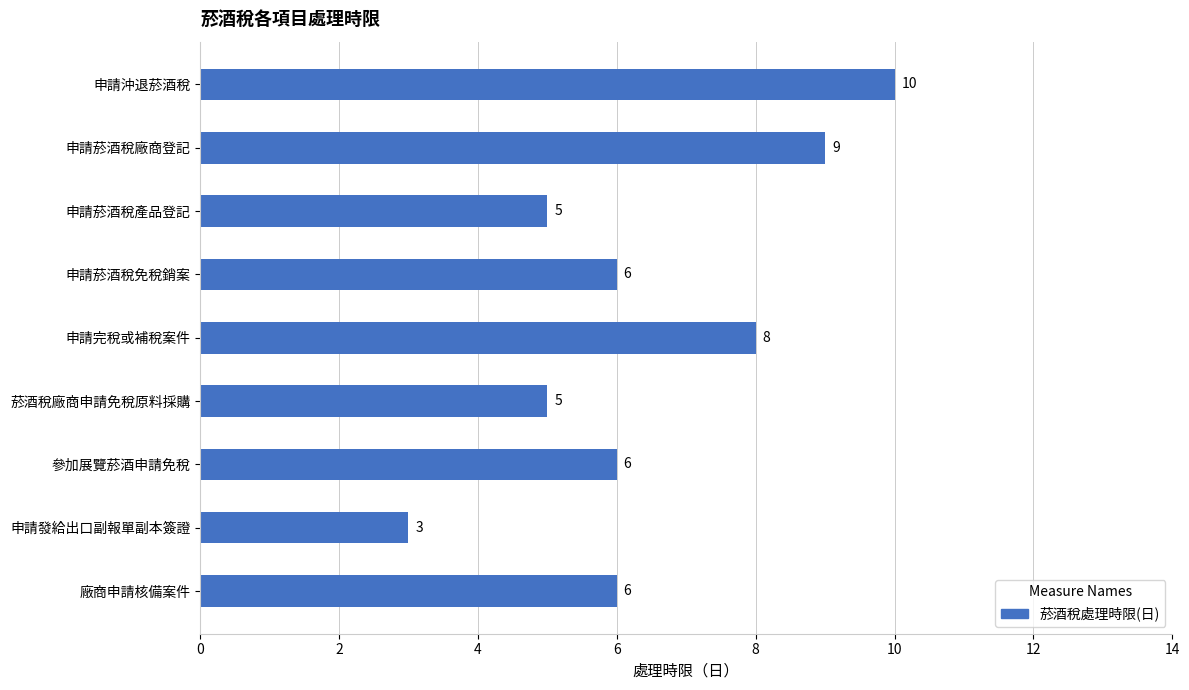

What is the ratio of the value at 菸酒稅廠商申請免稅原料採購 to the value at 申請沖退菸酒稅?

0.5